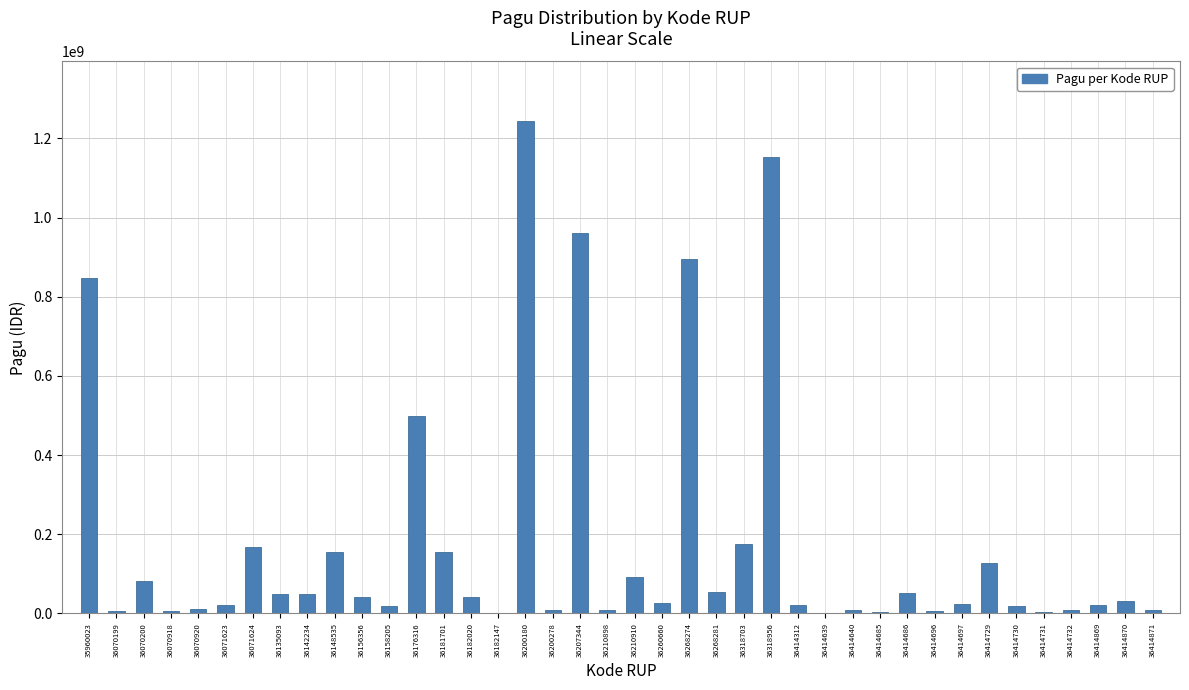

At which label is the value closest to 622840000?

36176316